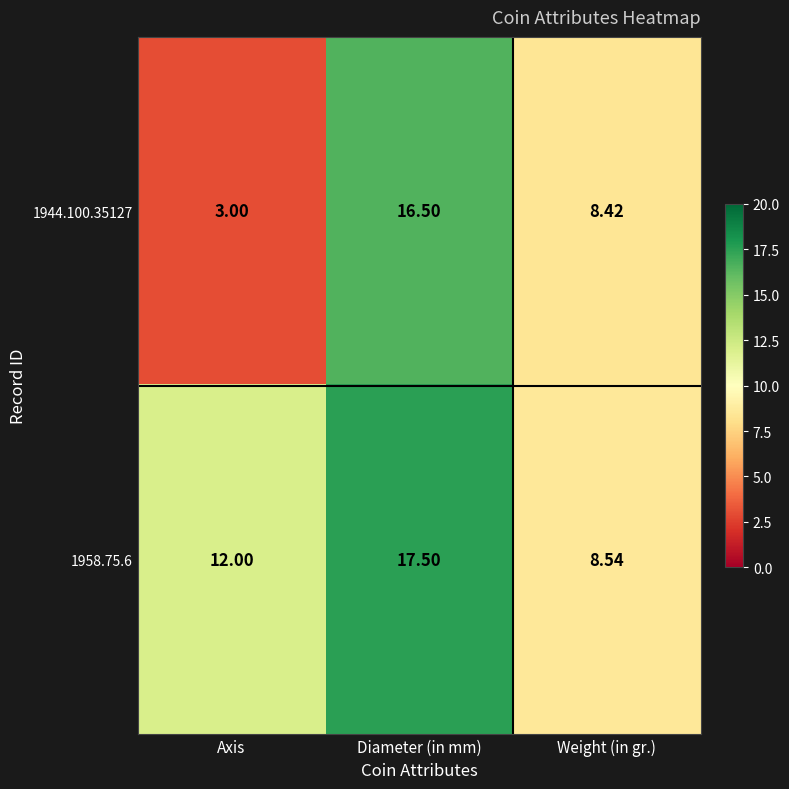

List the labels in order of 1958.75.6 value, largest first.

Diameter (in mm), Axis, Weight (in gr.)